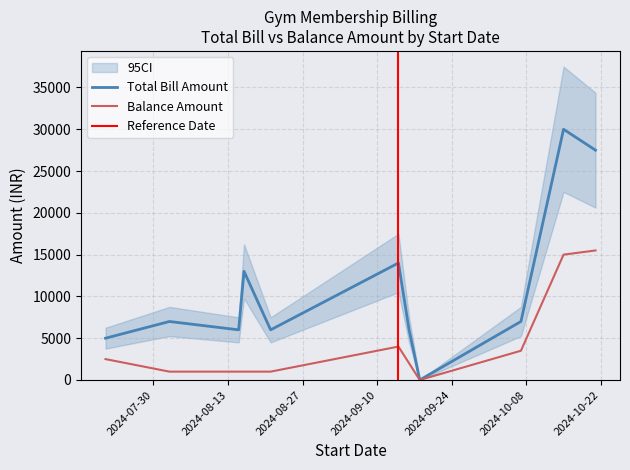

In Total Bill Amount, how many points are lower than both neighbors (excluding endpoints)?

3